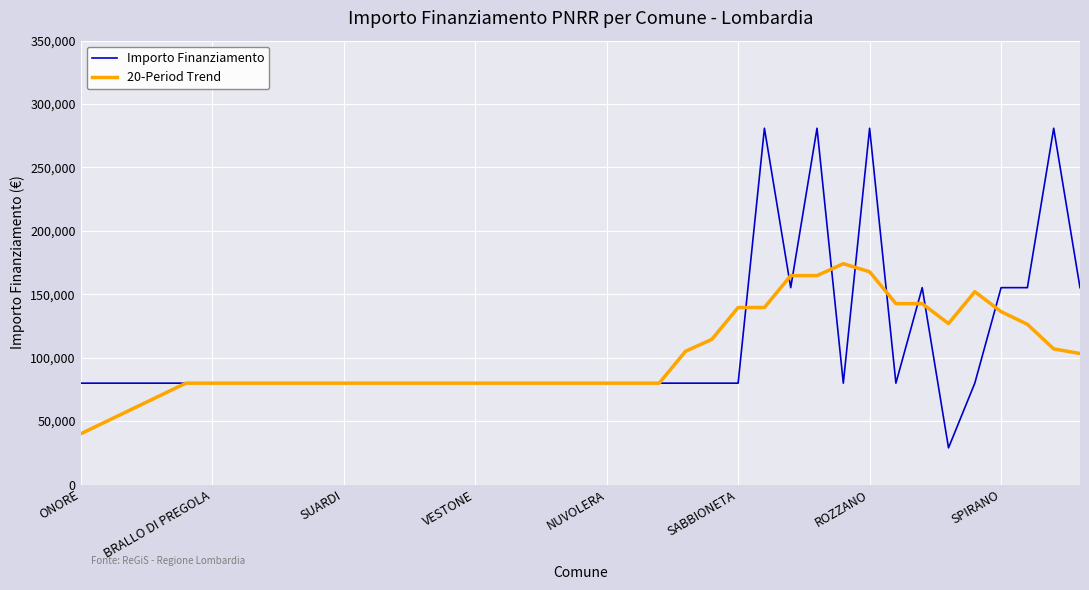

Which series has the widest spread of values?

Importo Finanziamento